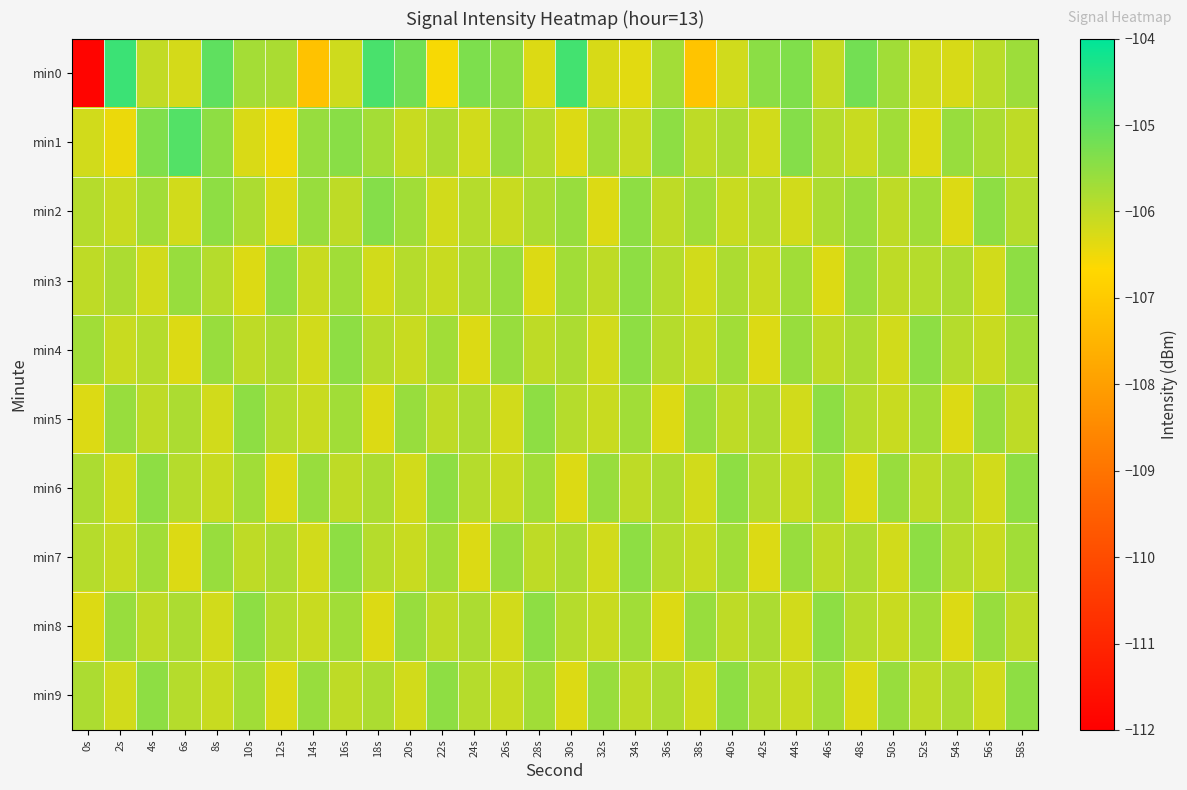

Which has a higher value, 32s or 56s?

56s